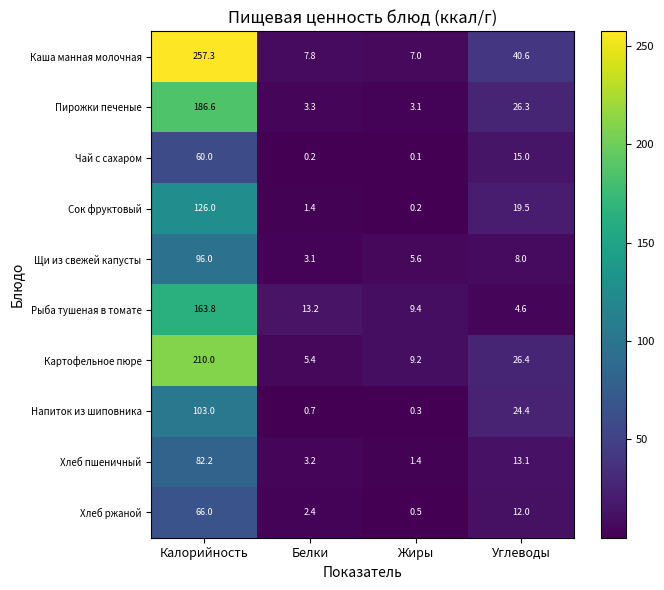

Is it true that Каша манная молочная equals 12.0 at Жиры?

False